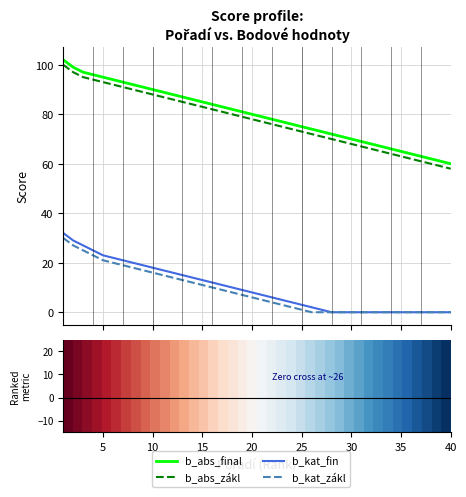

Rank the series by their maximum value, from highest to lowest.

b_abs_final, b_abs_zákl, b_kat_fin, b_kat_zákl